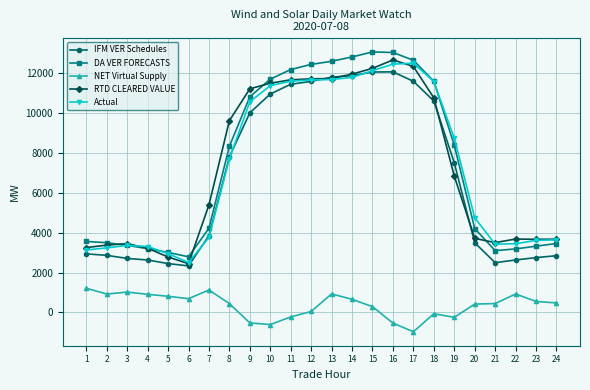

How many lines are shown in the chart?

5